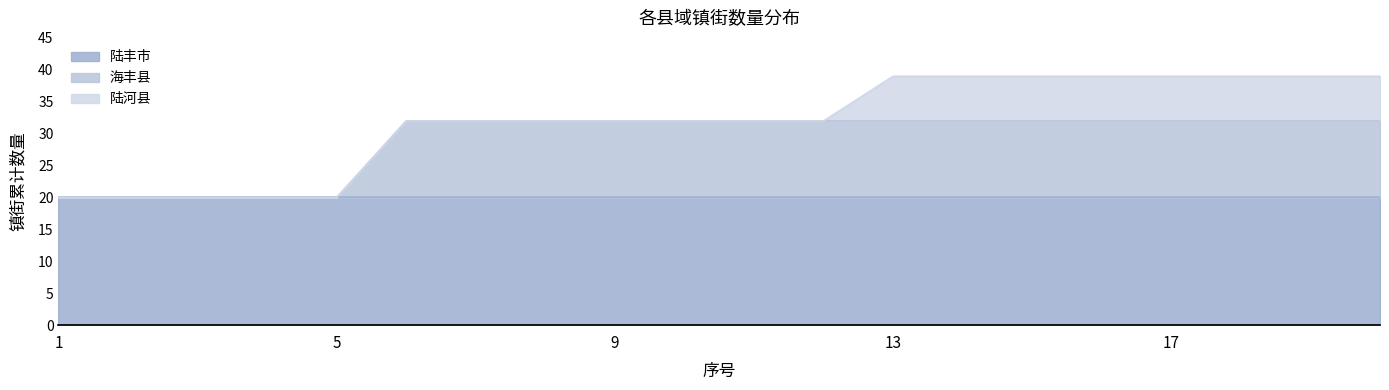

What is the value of the 陆丰市 point at the 5th from the left?

20